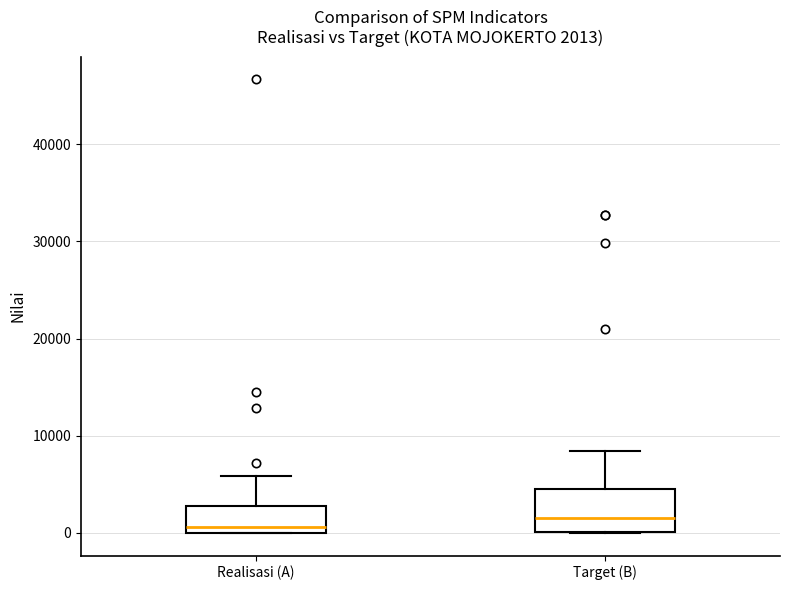

Comparing the boxes themselves (not the whiskers), which one is the tallest?

Target (B)